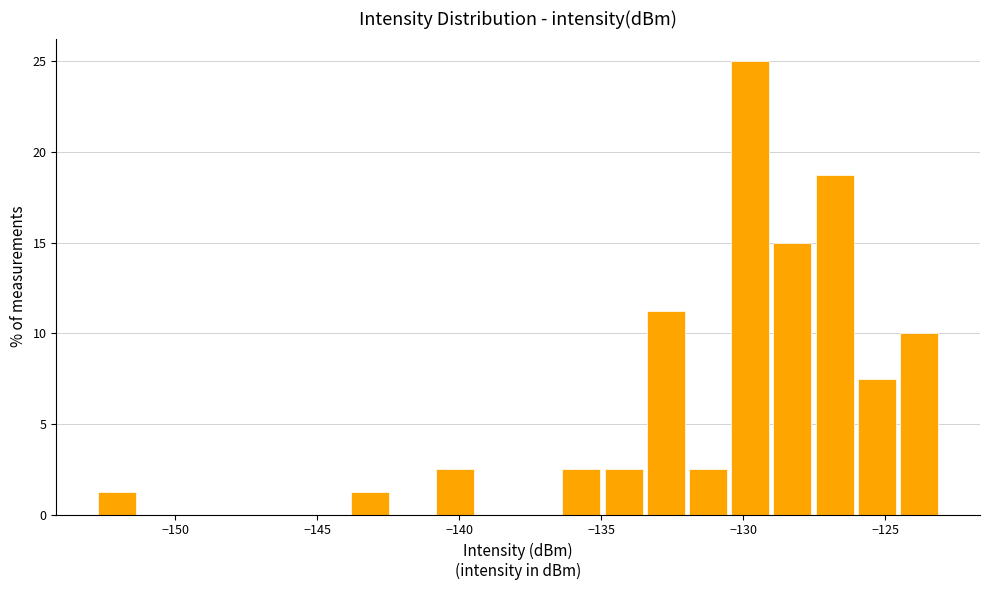

Read against the x-axis, roughly where is the centre of the tallest bar?

-130.0